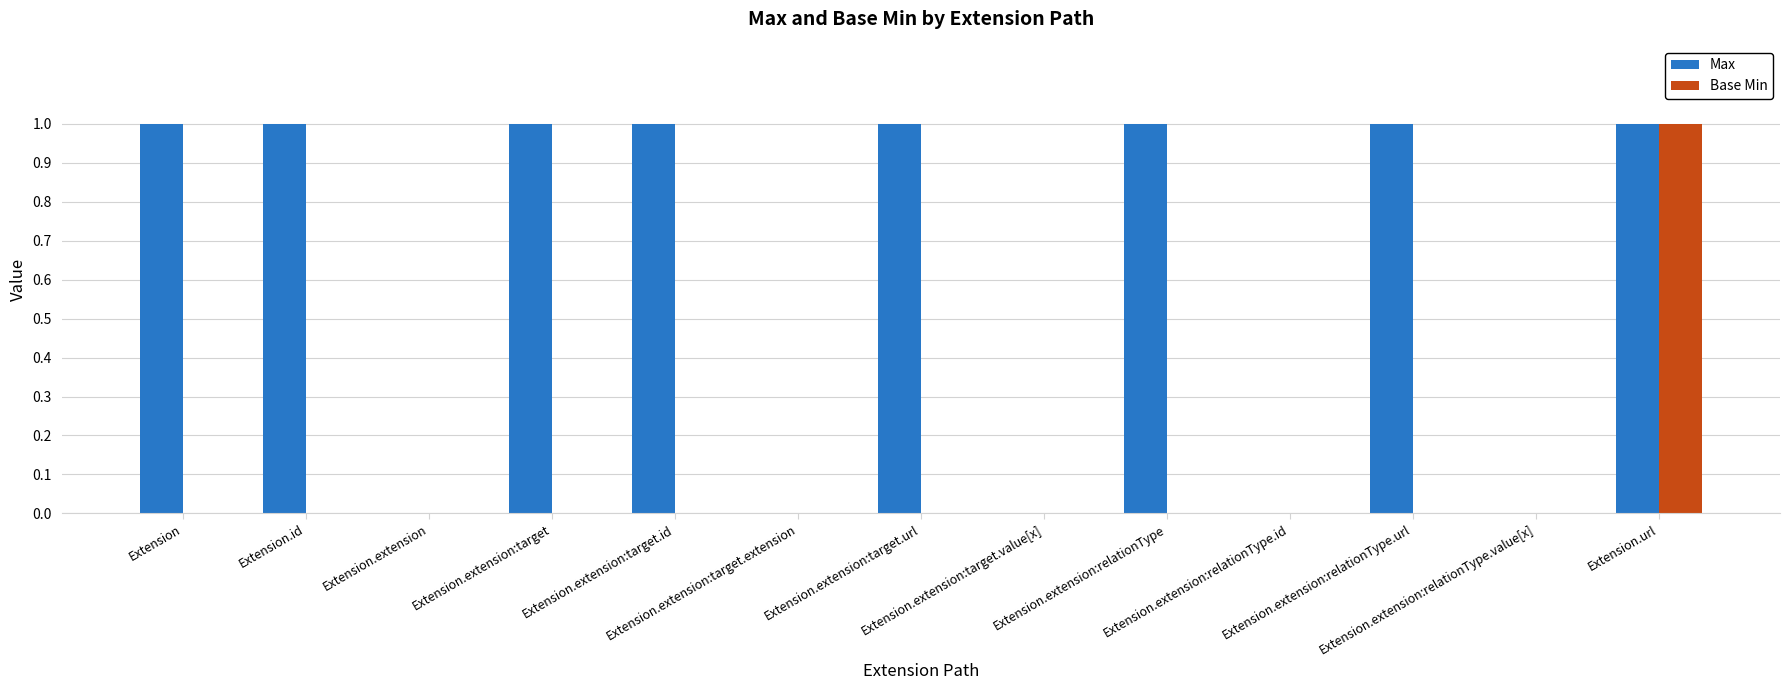

What is the sum of all Max values?

8